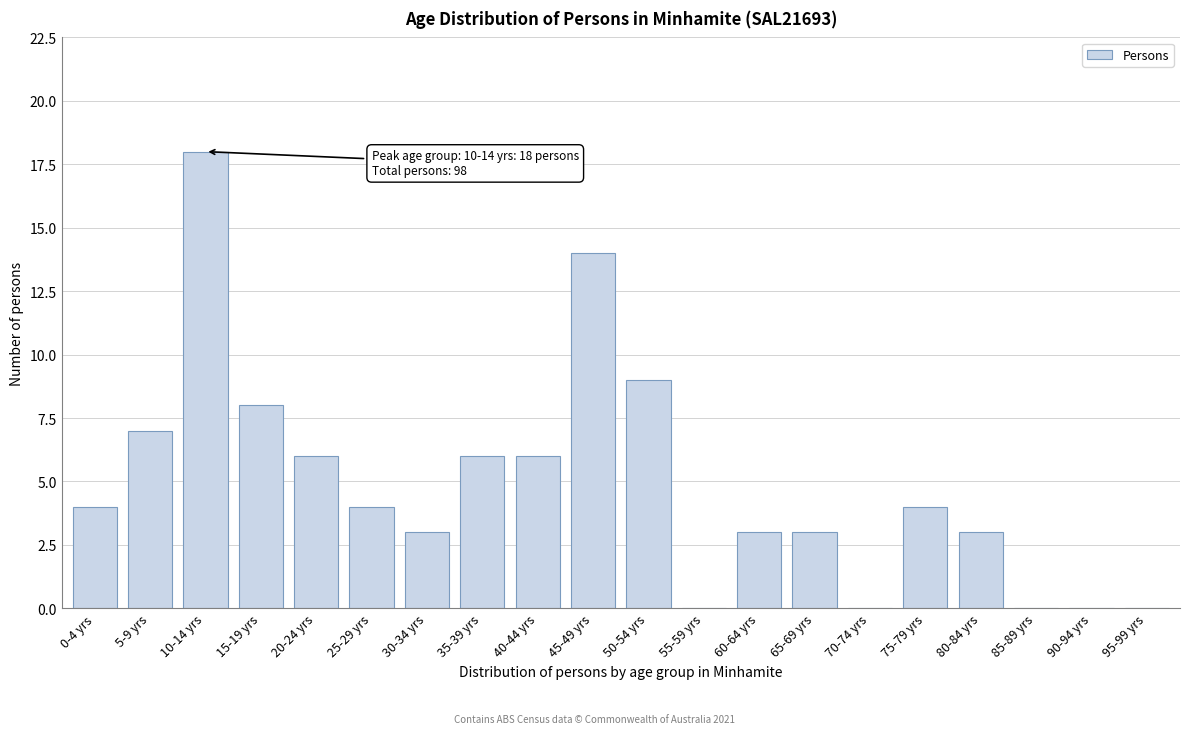

Reading left to right, extract all data points from this chart.

0-4 yrs=4	5-9 yrs=7	10-14 yrs=18	15-19 yrs=8	20-24 yrs=6	25-29 yrs=4	30-34 yrs=3	35-39 yrs=6	40-44 yrs=6	45-49 yrs=14	50-54 yrs=9	55-59 yrs=0	60-64 yrs=3	65-69 yrs=3	70-74 yrs=0	75-79 yrs=4	80-84 yrs=3	85-89 yrs=0	90-94 yrs=0	95-99 yrs=0